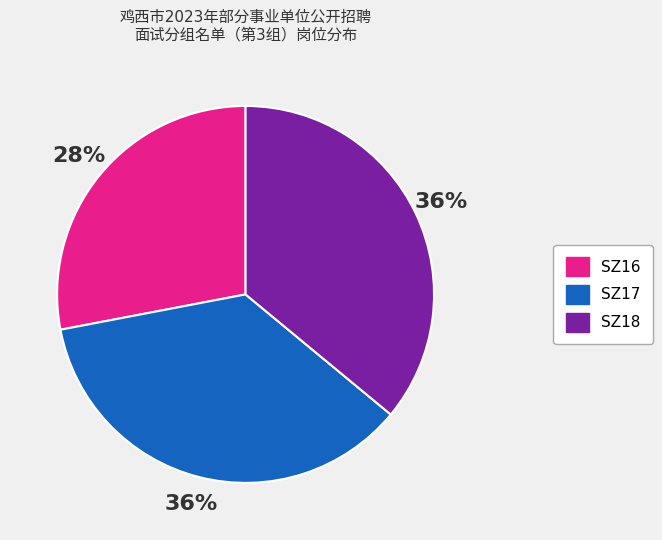

What percentage is the SZ18 slice, to the nearest percent?

36%